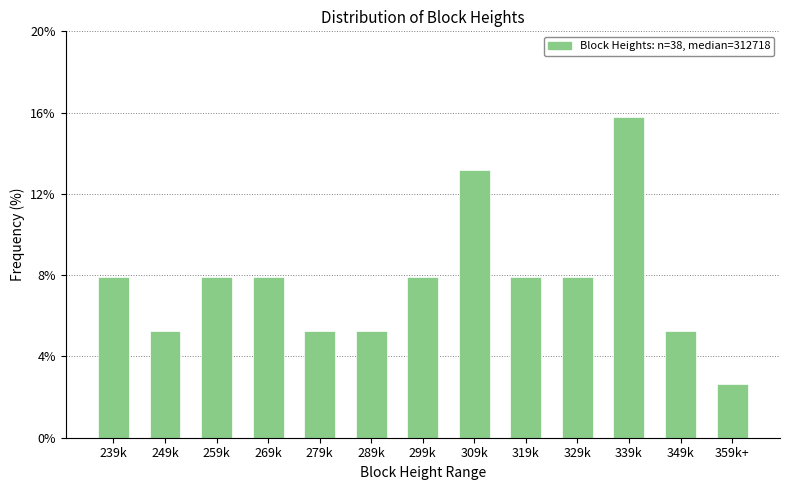

Reading left to right, what are all the values shown in this chart?

7.9	5.3	7.9	7.9	5.3	5.3	7.9	13.2	7.9	7.9	15.8	5.3	2.6